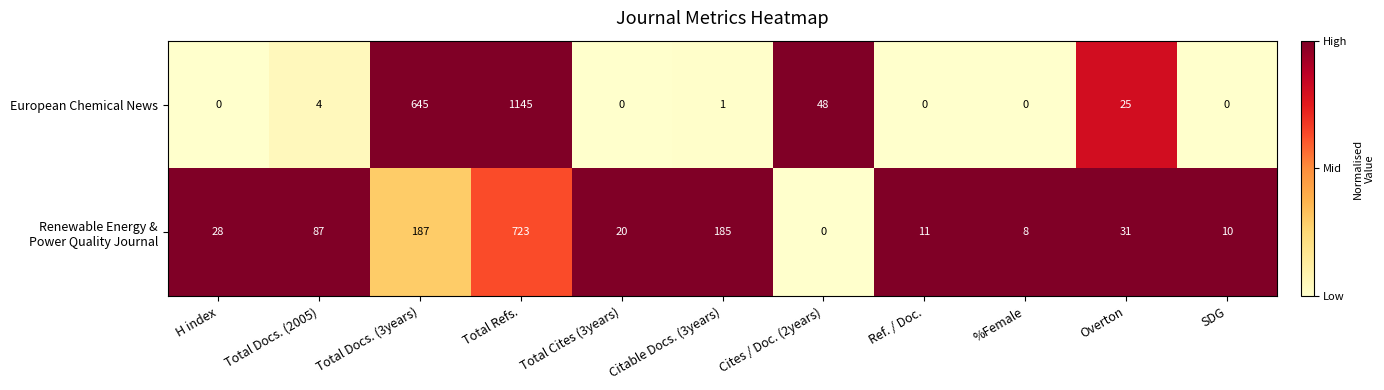

What is the sum of all European Chemical News values?

1868